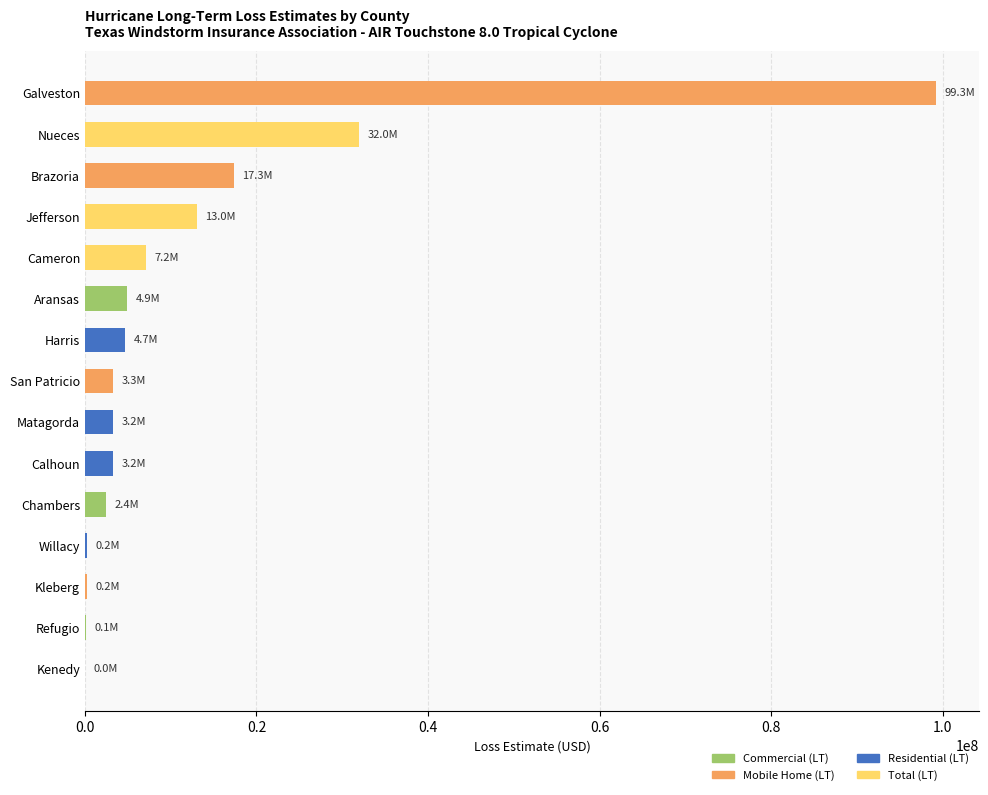

The chart shows a value of 3314190.9 at San Patricio. True or false?

True